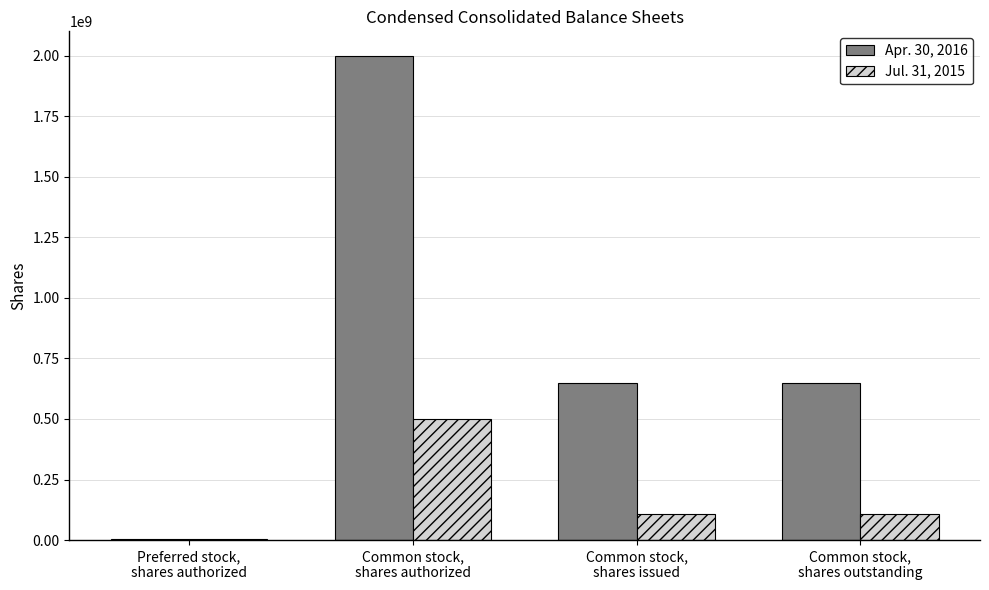

Between Common stock,
shares authorized and Common stock,
shares issued, which series saw the biggest shift?

Apr. 30, 2016